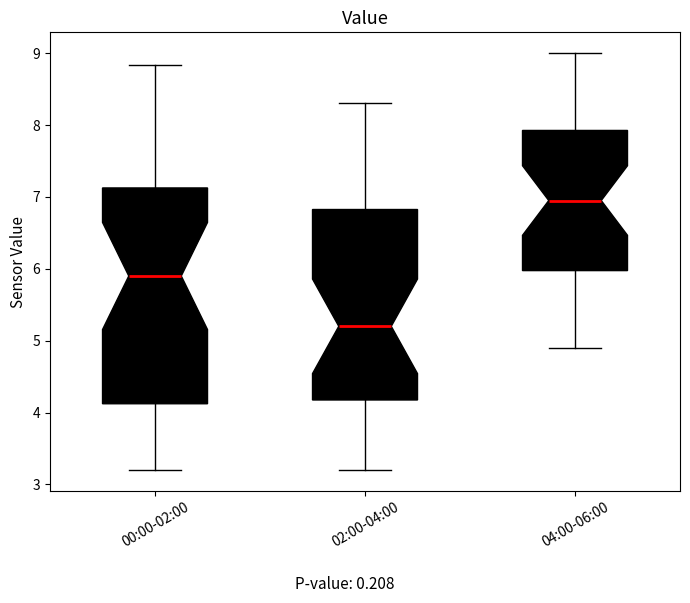

Where is the upper edge of the box for 02:00-04:00 on the y-axis? The values are not printed on the chart, so give them approximately, as read against the axis.

6.8